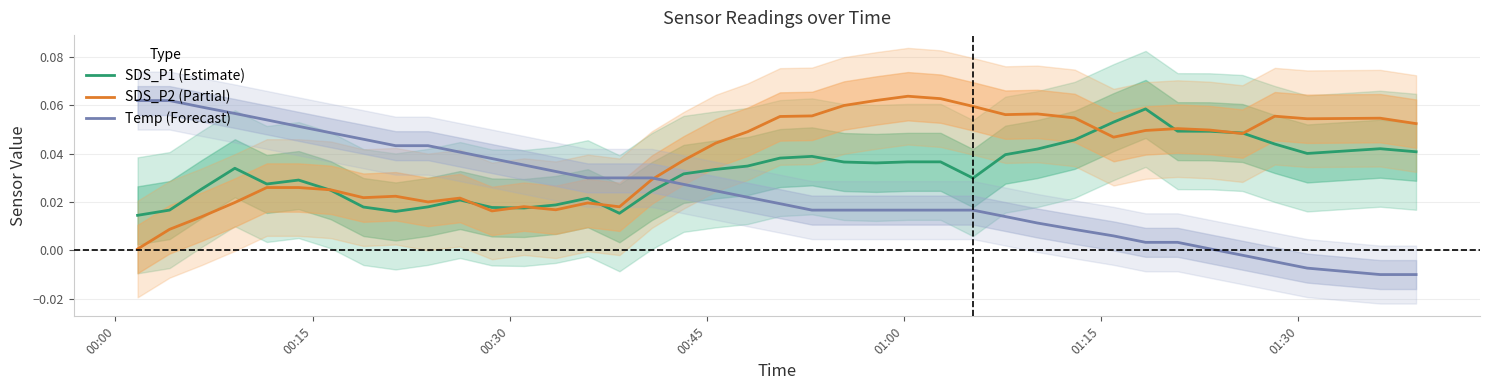

How many intersections are there between SDS_P1 (Estimate) and Temp (Forecast)?

1